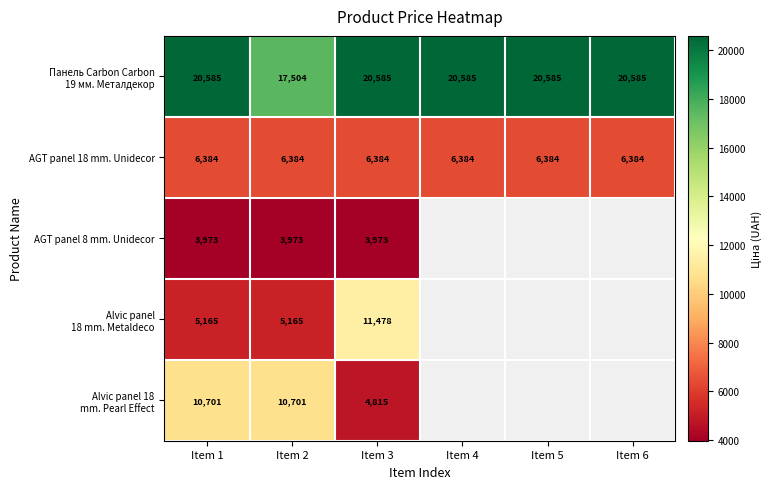

The value of AGT panel 18 mm. Unidecor at Item 2 is 2452. True or false?

False